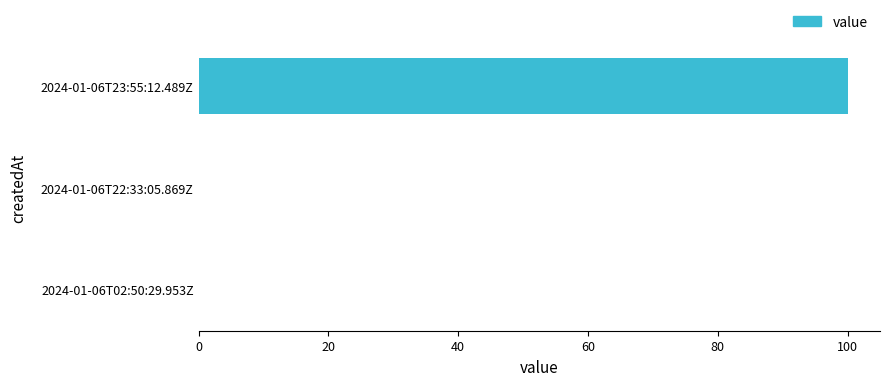

What is the sum of all values?

100